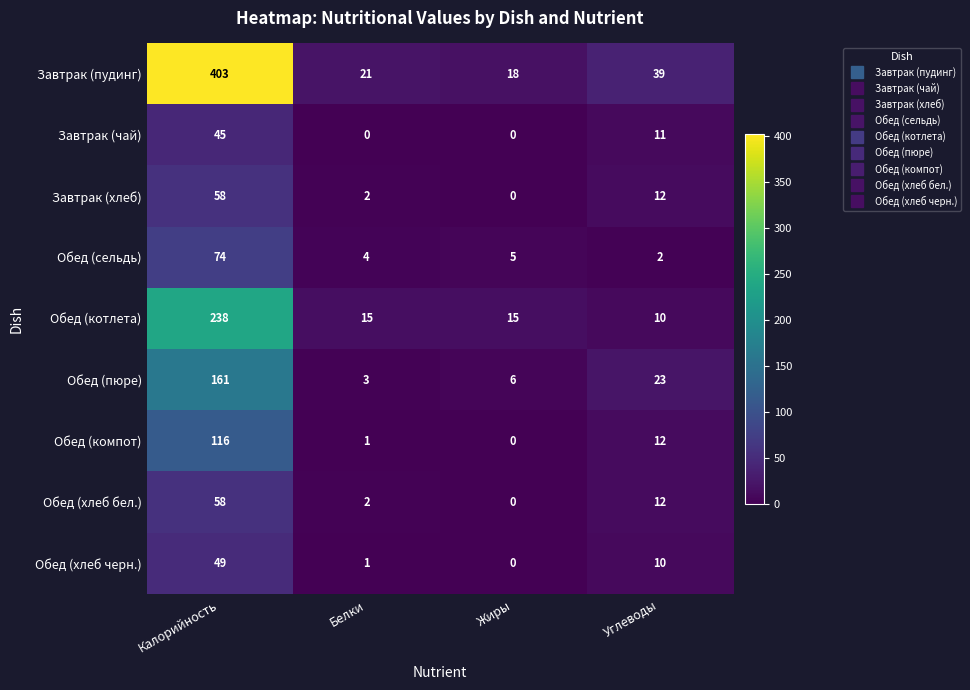

Is it true that Завтрак (хлеб) equals 12 at Углеводы?

True